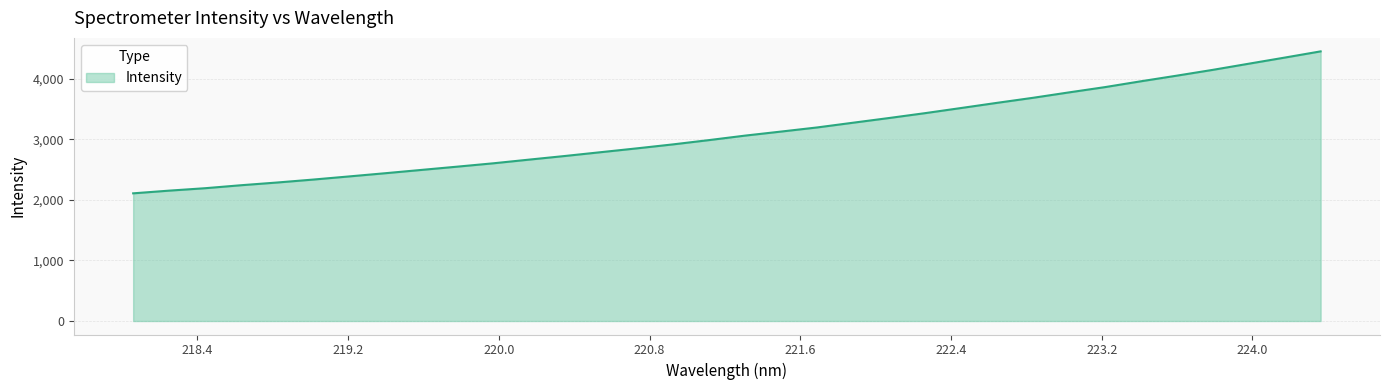

What is the difference between the maximum and minimum values?

2343.1